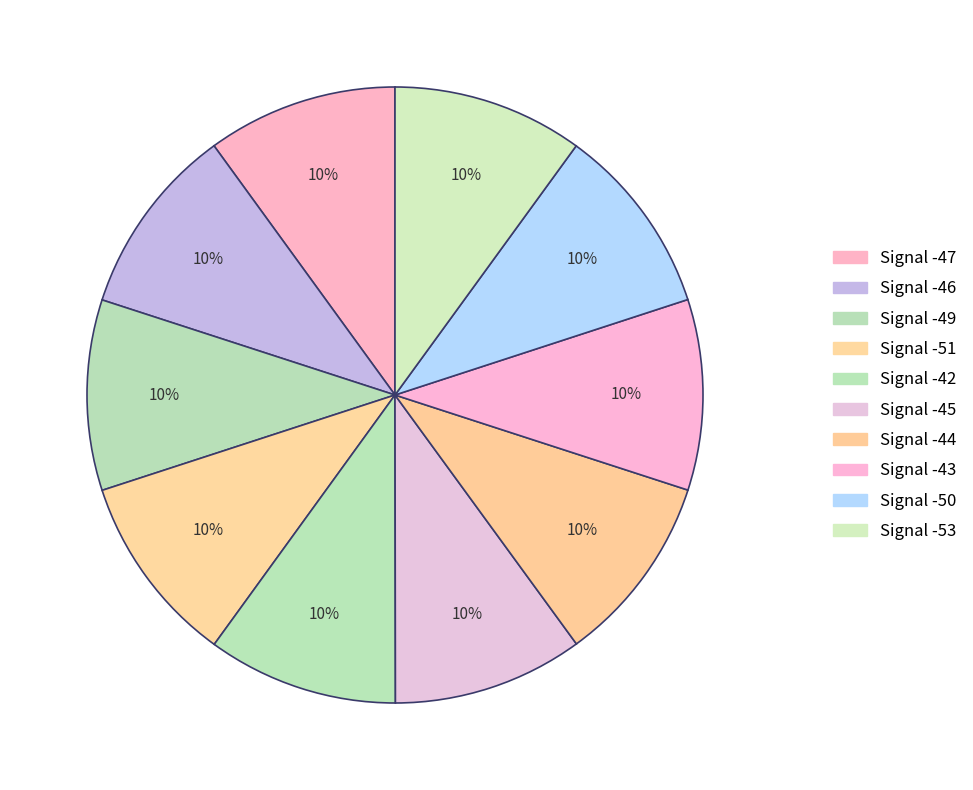

To the nearest percent, what is the combined percentage of Signal -47 and Signal -44?

20%